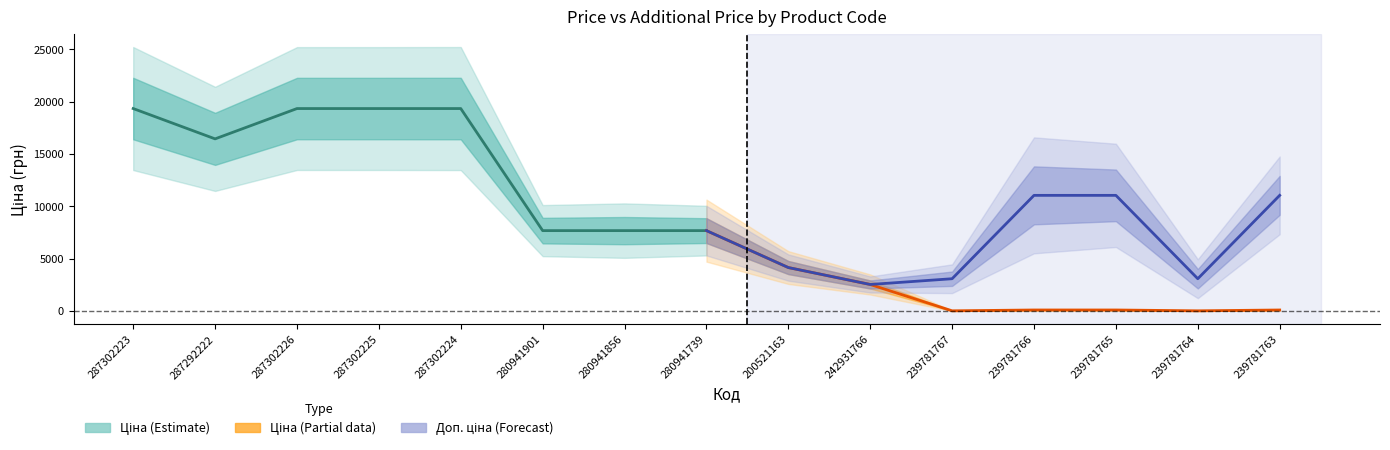

Is this an area chart (filled region under the line)?

No